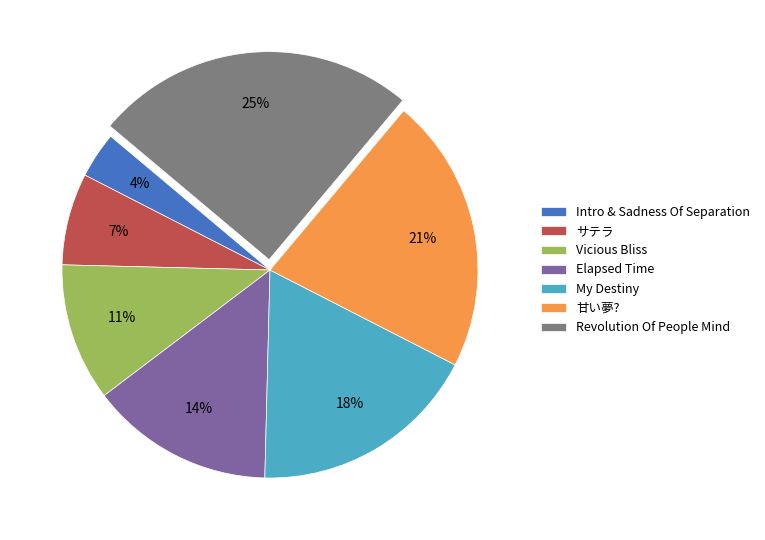

How many slices are in this pie chart?

7